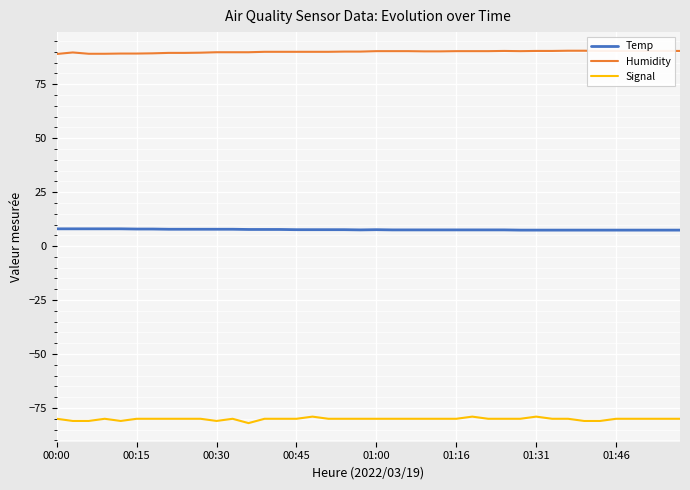

Rank the series by their average value, from highest to lowest.

Humidity, Temp, Signal